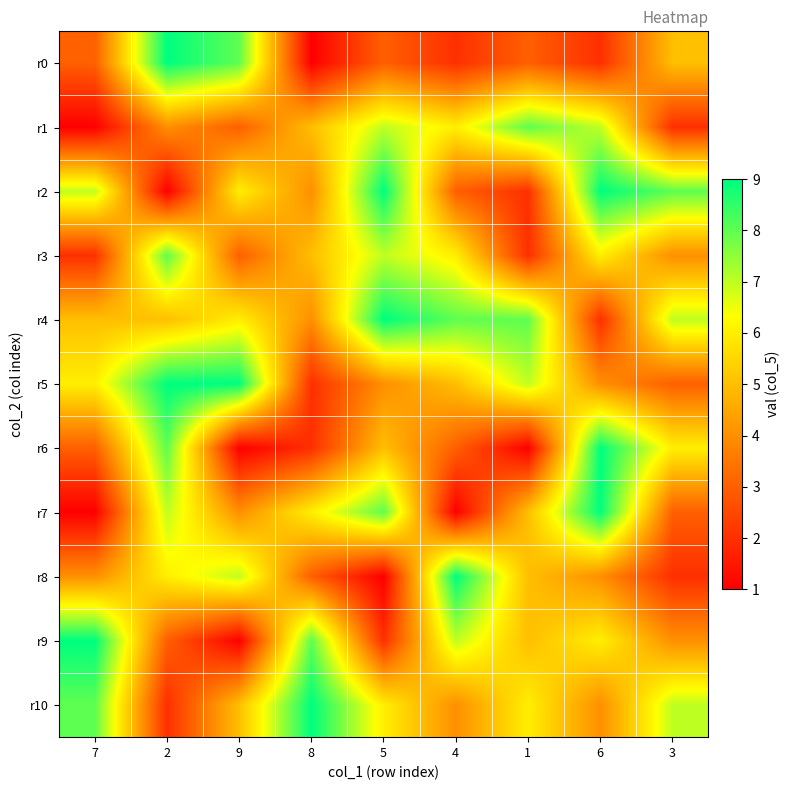

At 2, list the series in order from largest to smallest.

r0, r5, r3, r6, r7, r8, r4, r1, r9, r10, r2